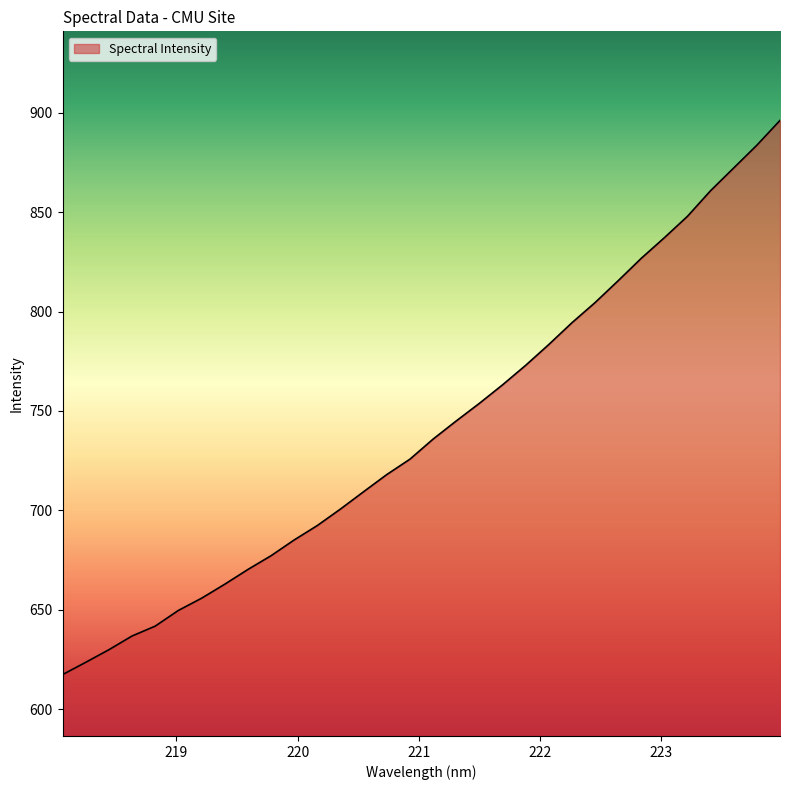

What is the minimum value shown in the chart?

617.4